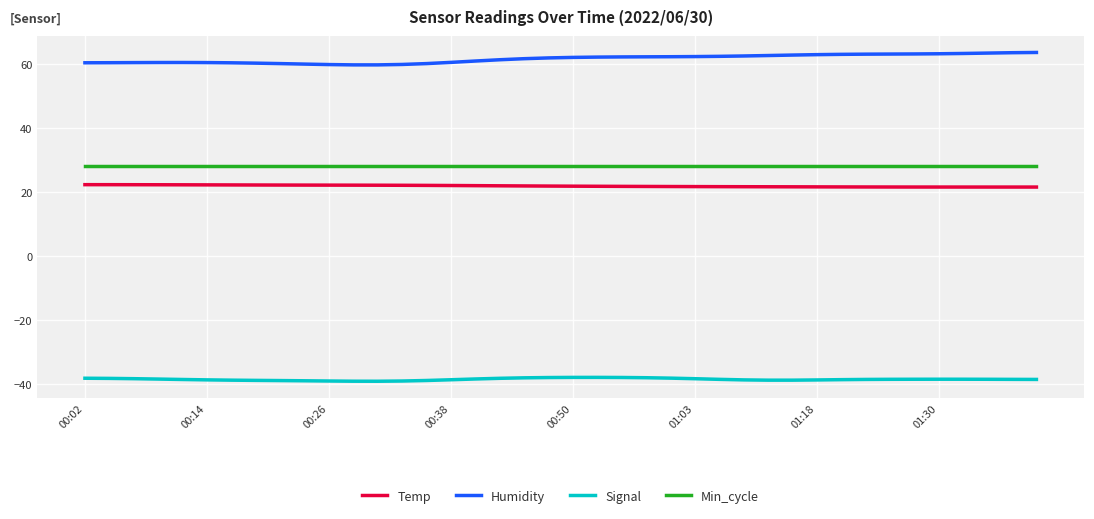

What is the minimum value shown in the chart?

-39.2